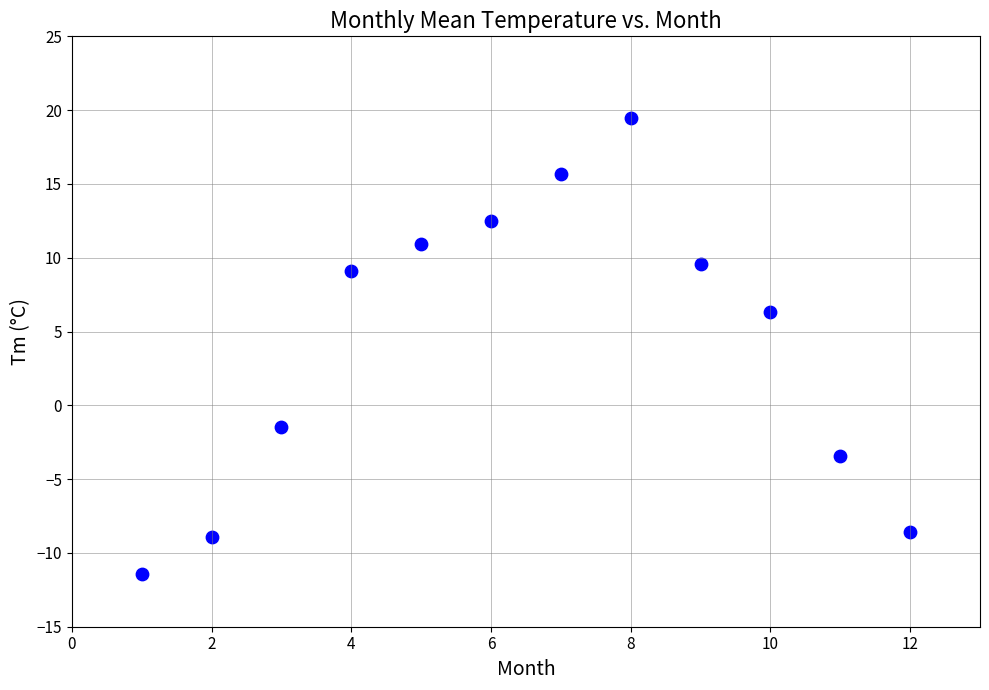

What is the range of Y values (max minus min)?

30.9